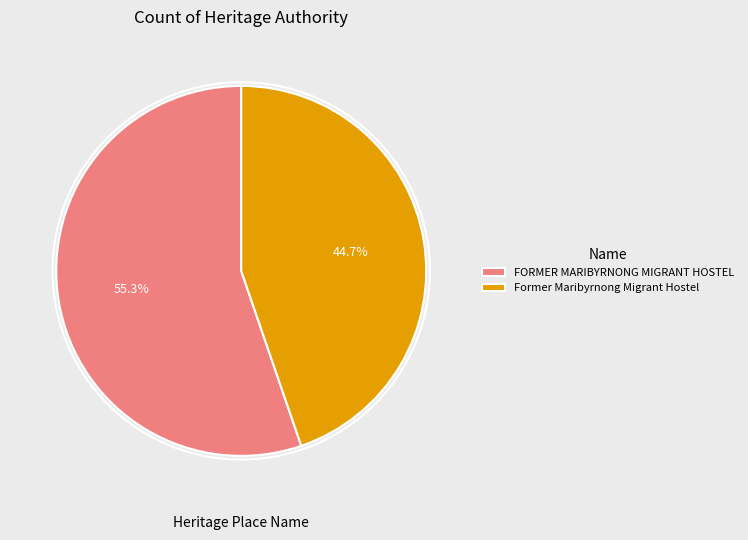

Which category has the biggest portion of the pie?

FORMER MARIBYRNONG MIGRANT HOSTEL